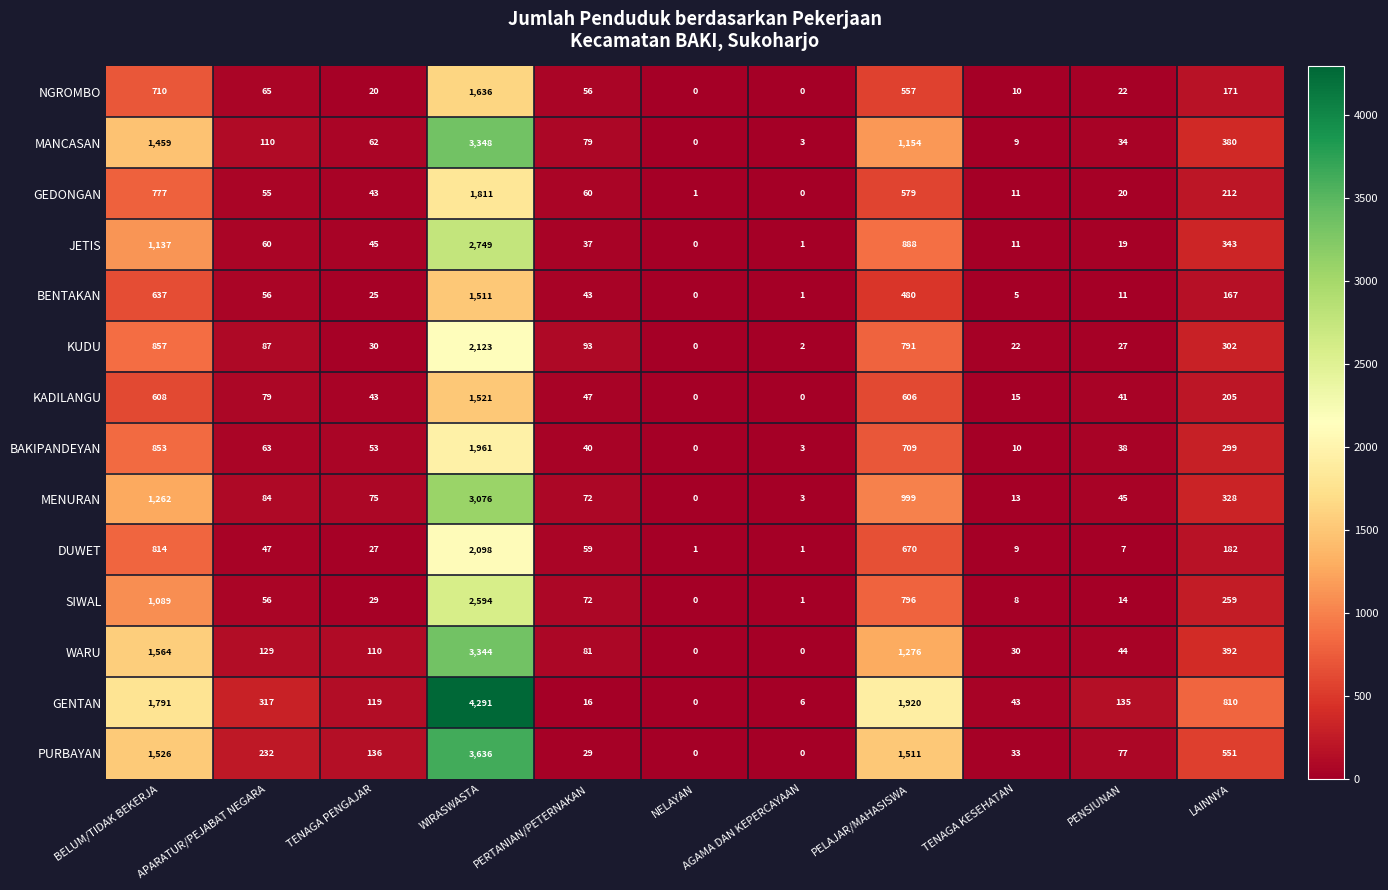

Which series has the largest total across all categories?

GENTAN